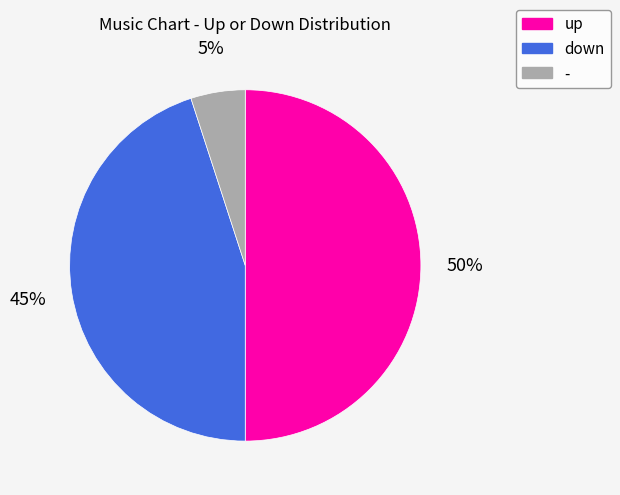

Which slice is the largest?

up